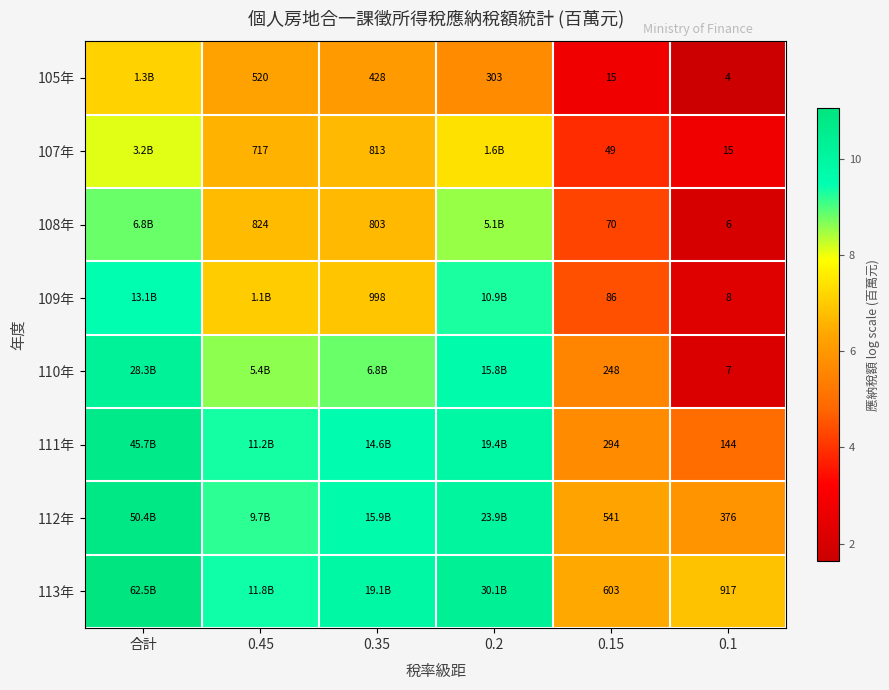

Is the value of 113年 at 0.1 greater than the value of 112年 at 0.15?

Yes